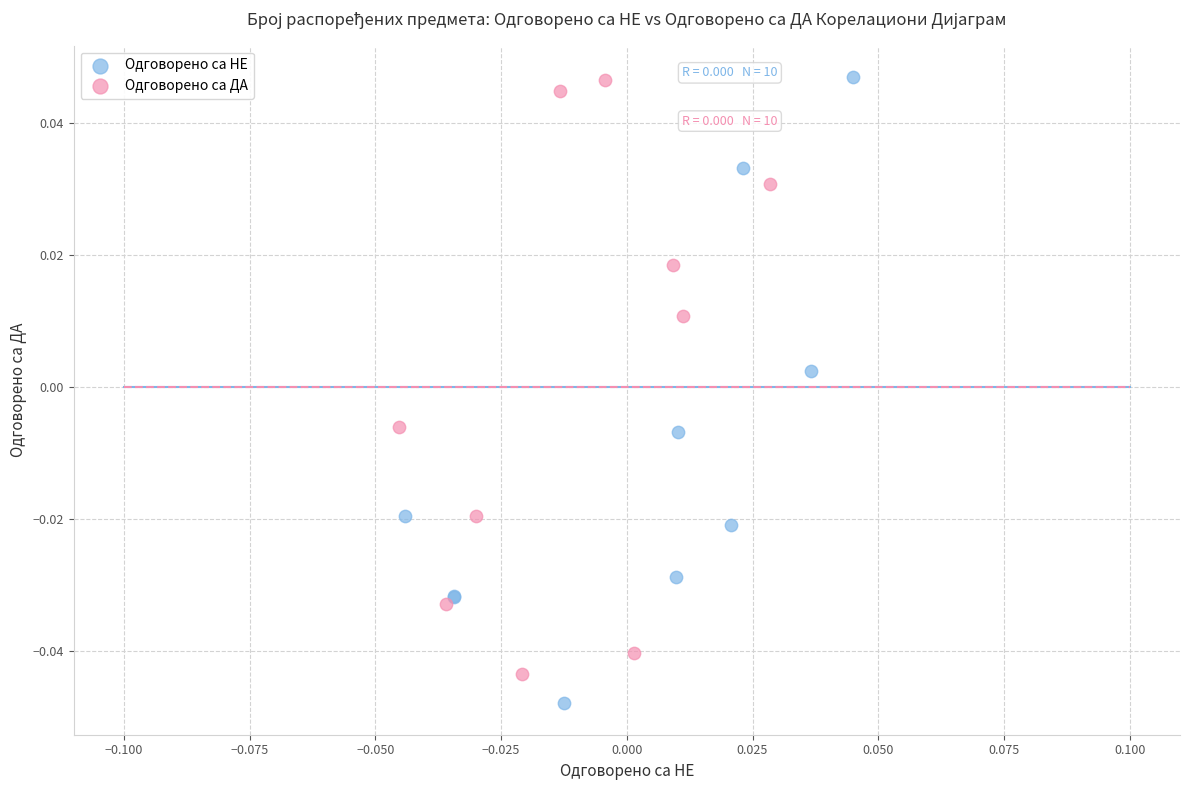

What are all the series names shown in the legend?

Одговорено са НЕ, Одговорено са ДА